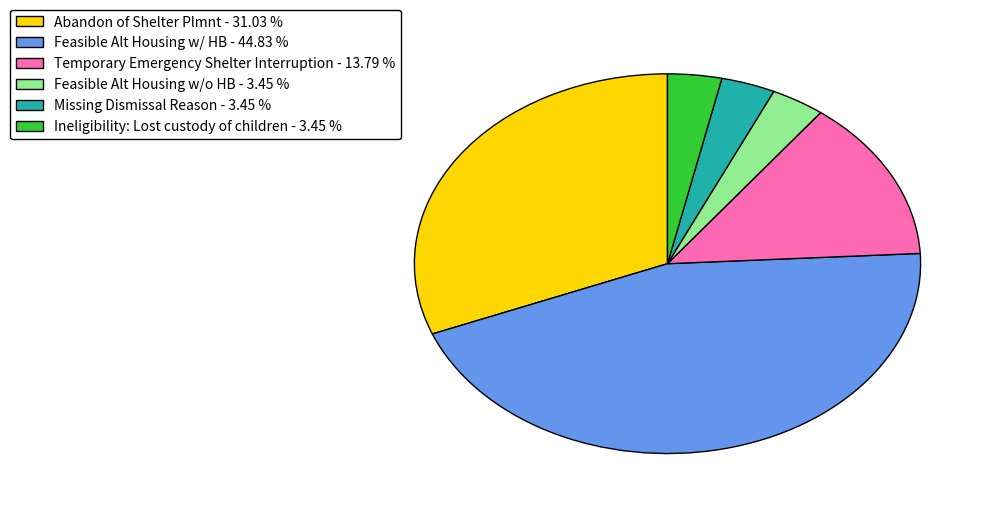

Approximately how many times larger is the value at Ineligibility: Lost custody of children compared to Abandon of Shelter Plmnt?

0.1